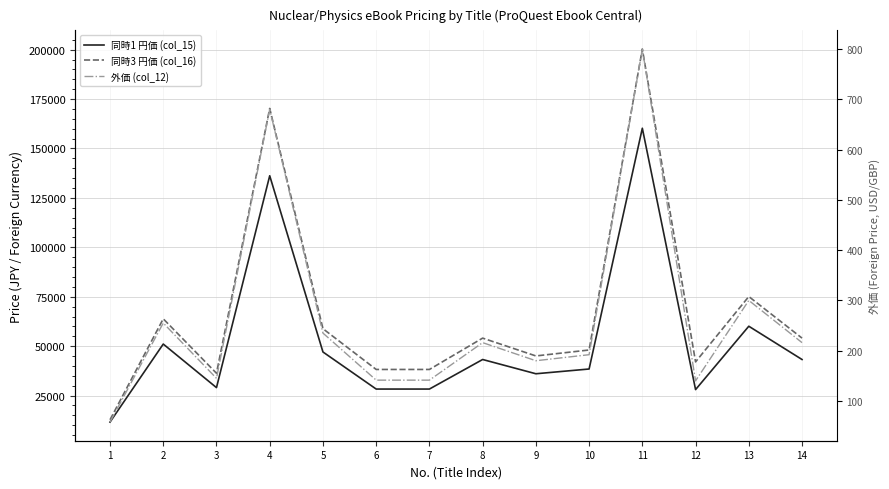

How many lines are shown in the chart?

3